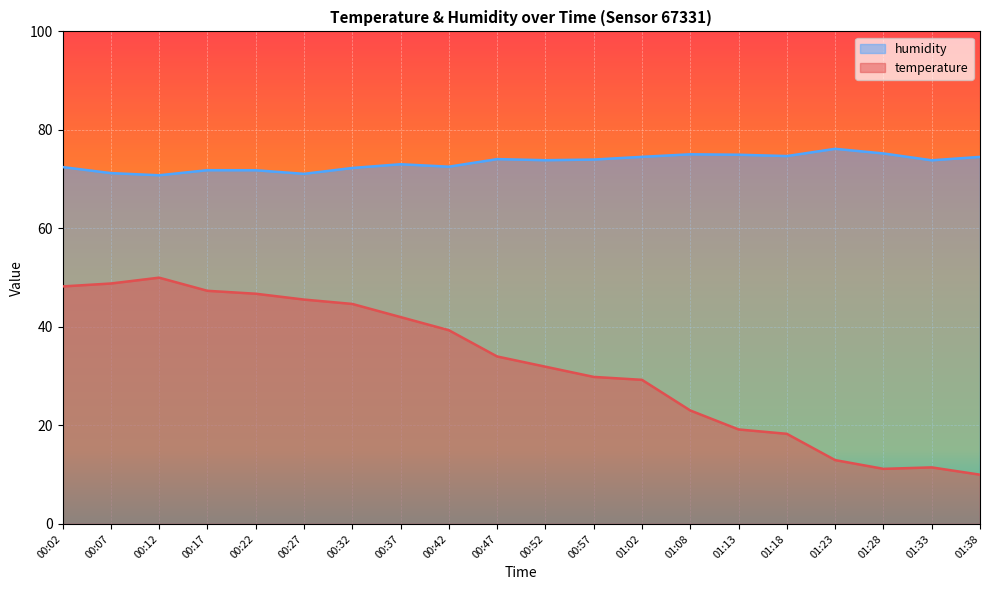

Reading left to right, transcribe all the data shown in this chart.

temperature: 48.2	48.8	50.0	47.3	46.7	45.6	44.7	42.0	39.3	34.0	31.9	29.9	29.3	23.0	19.2	18.3	13.0	11.2	11.5	10.0
humidity: 72.5	71.2	70.8	71.8	71.8	71.1	72.3	73.0	72.5	74.1	73.8	74.0	74.5	75.0	75.0	74.7	76.2	75.2	73.8	74.5